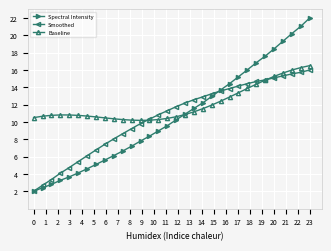

What is the value of the Smoothed point at the 17th from the left?

11.8